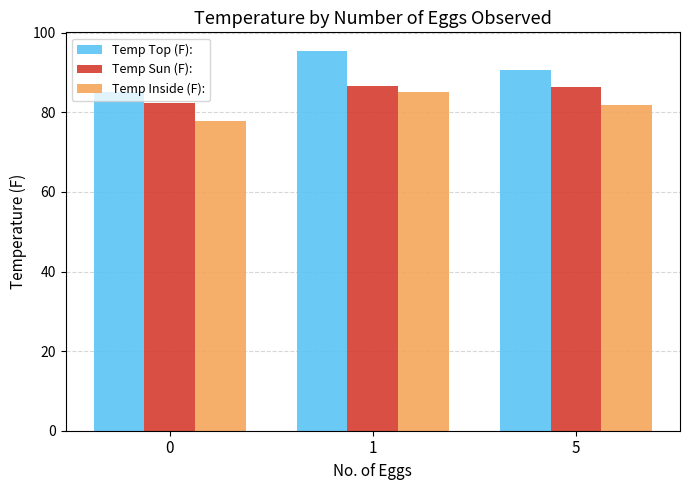

What is the minimum value shown in the chart?

77.9